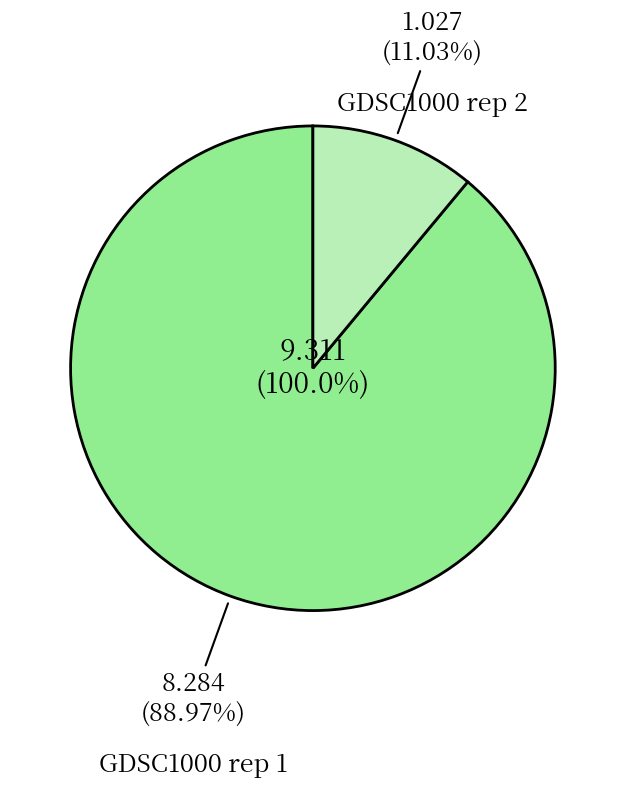

Does any single category account for the majority?

Yes